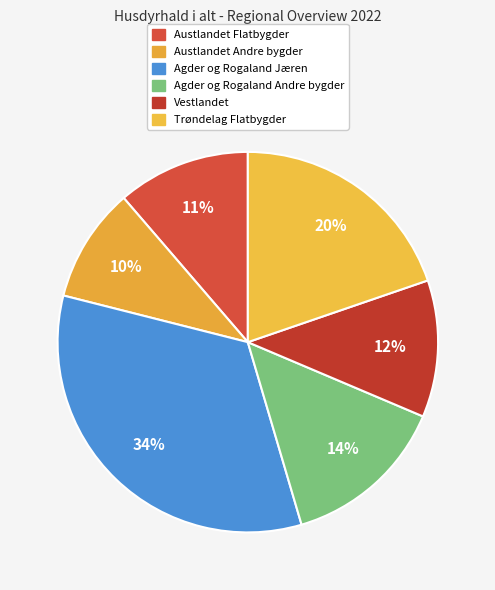

What percentage do Austlandet Flatbygder and Vestlandet together represent?

23.0%